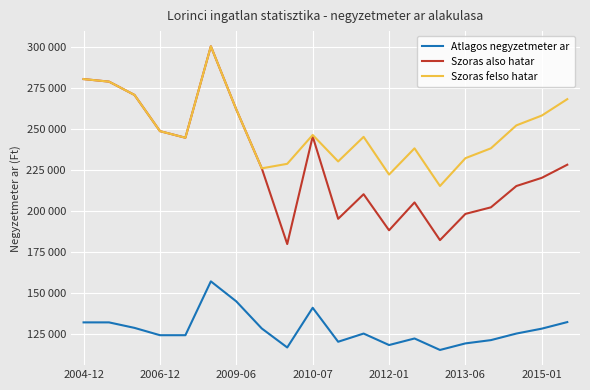

What are all the series names shown in the legend?

Atlagos negyzetmeter ar, Szoras also hatar, Szoras felso hatar